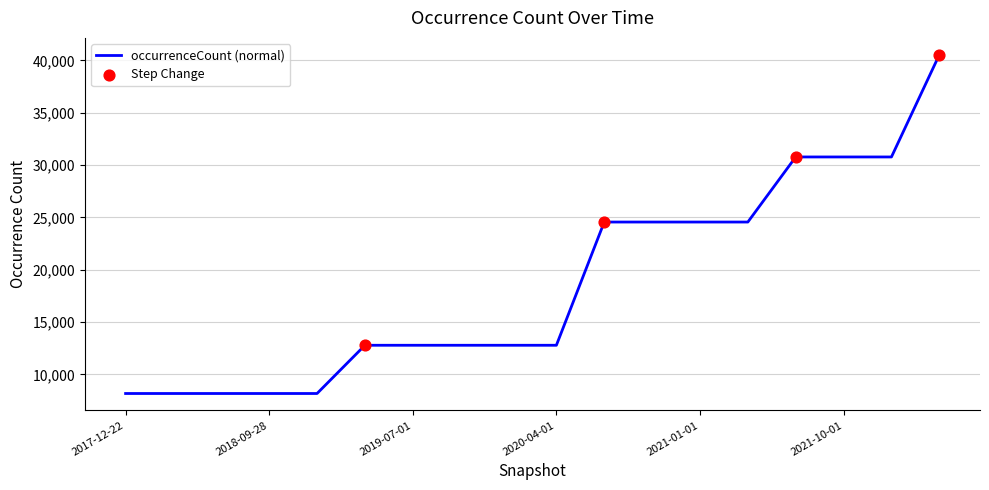

What is the difference between the maximum and minimum values?

32347